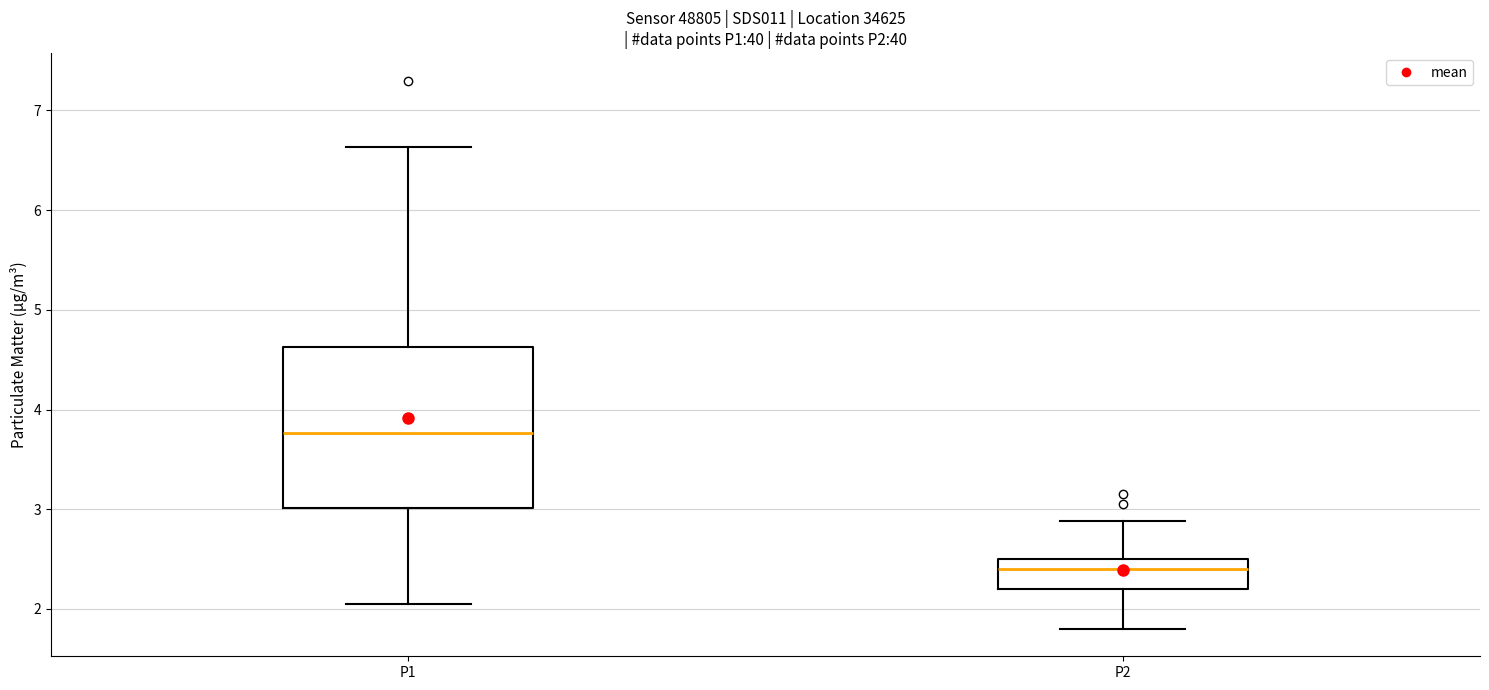

Comparing the boxes themselves (not the whiskers), which one is the tallest?

P1